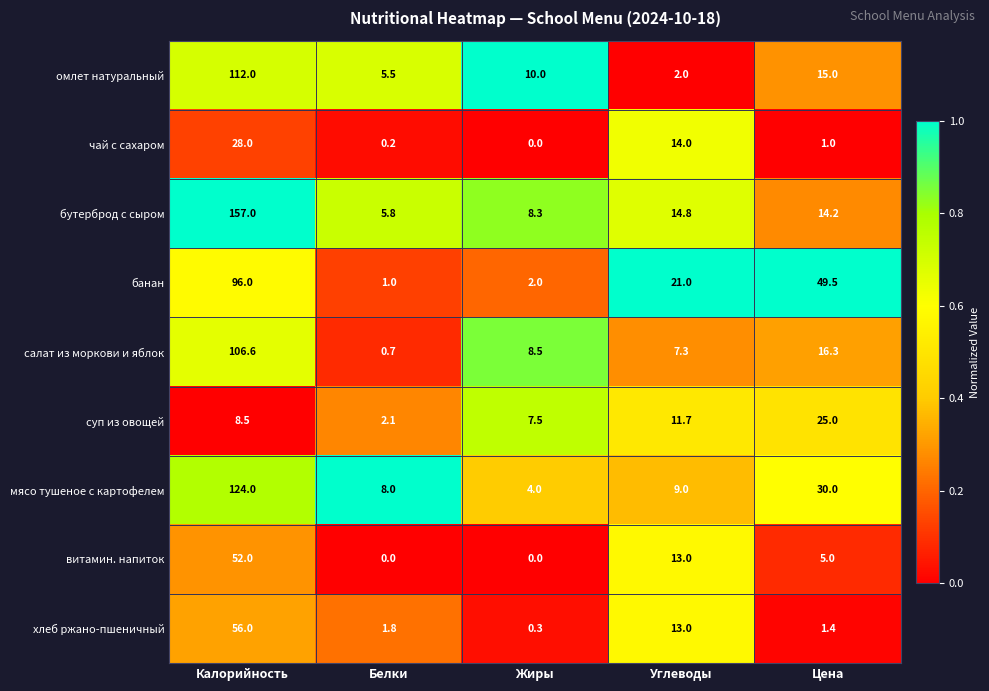

At Цена, list the series in order from largest to smallest.

банан, мясо тушеное с картофелем, суп из овощей, салат из моркови и яблок, омлет натуральный, бутерброд с сыром, витамин. напиток, хлеб ржано-пшеничный, чай с сахаром